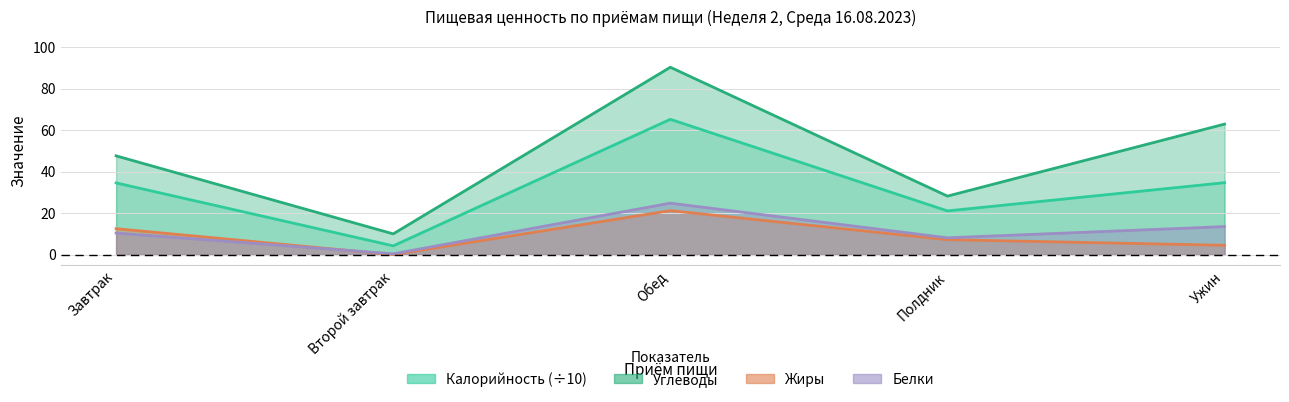

What is the difference between the second highest and minimum values in the Белки series?

13.1